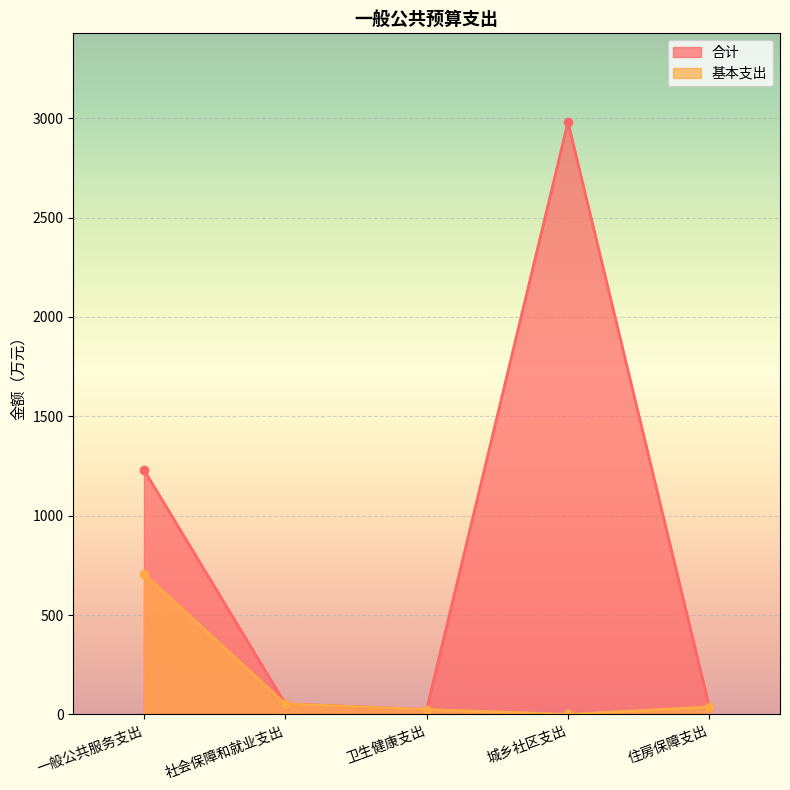

At which label does 合计 reach its peak?

城乡社区支出